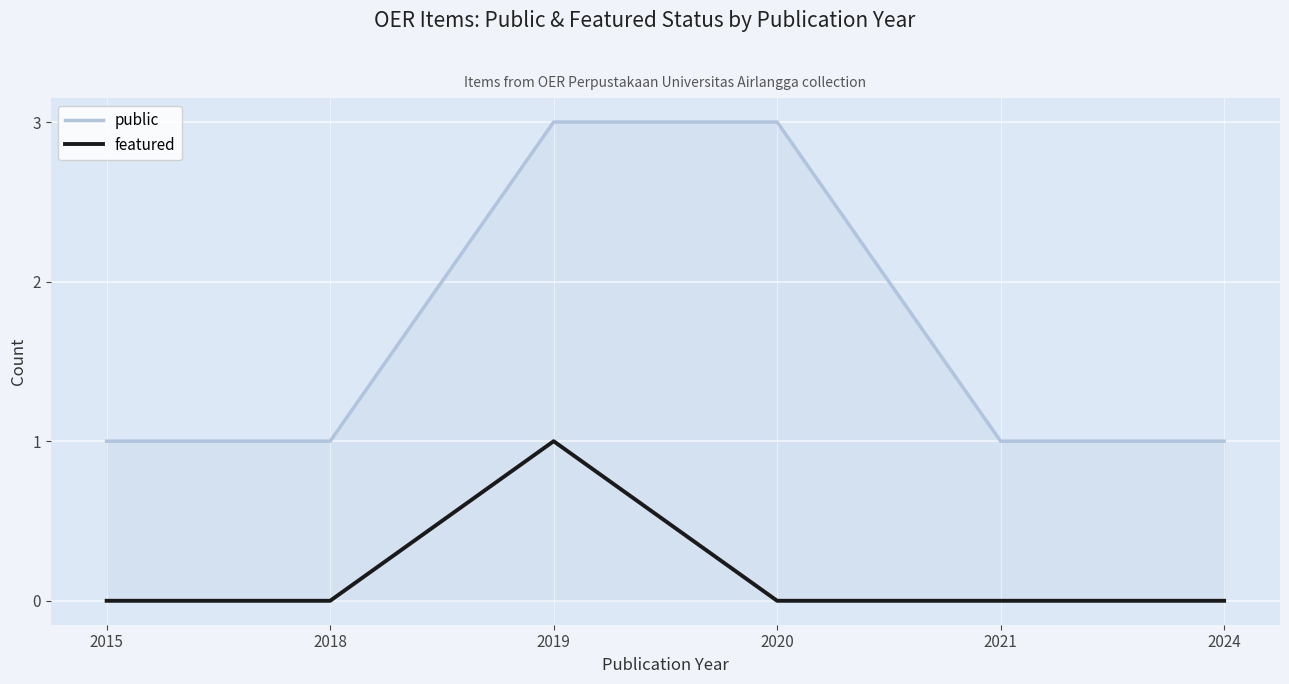

Reading left to right, list all the values displayed in this chart.

public: 2015=1	2018=1	2019=3	2020=3	2021=1	2024=1
featured: 2015=0	2018=0	2019=1	2020=0	2021=0	2024=0